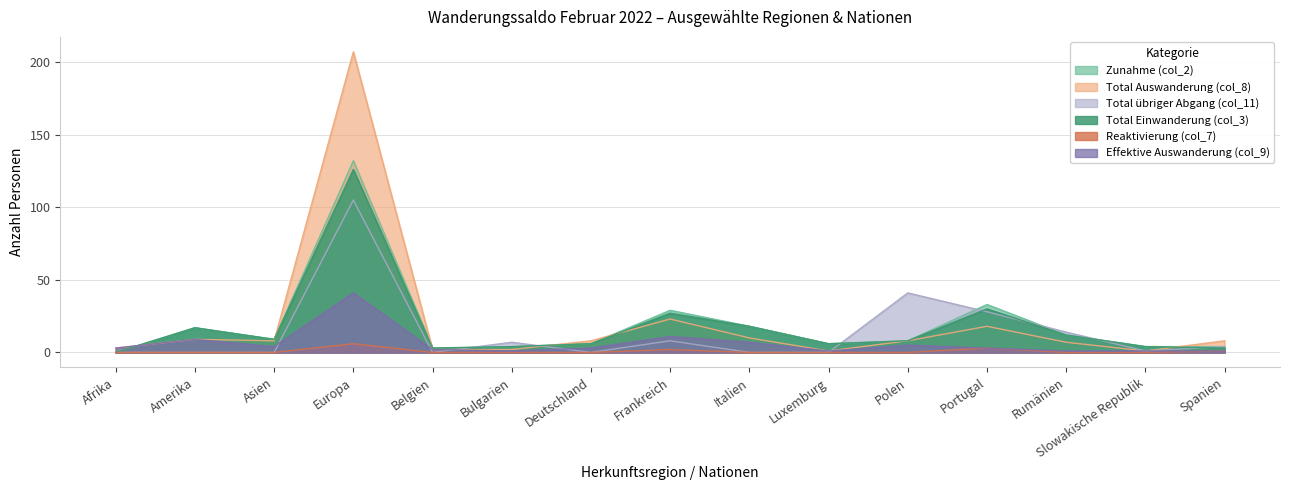

Does the chart display data point markers on the line(s)?

No